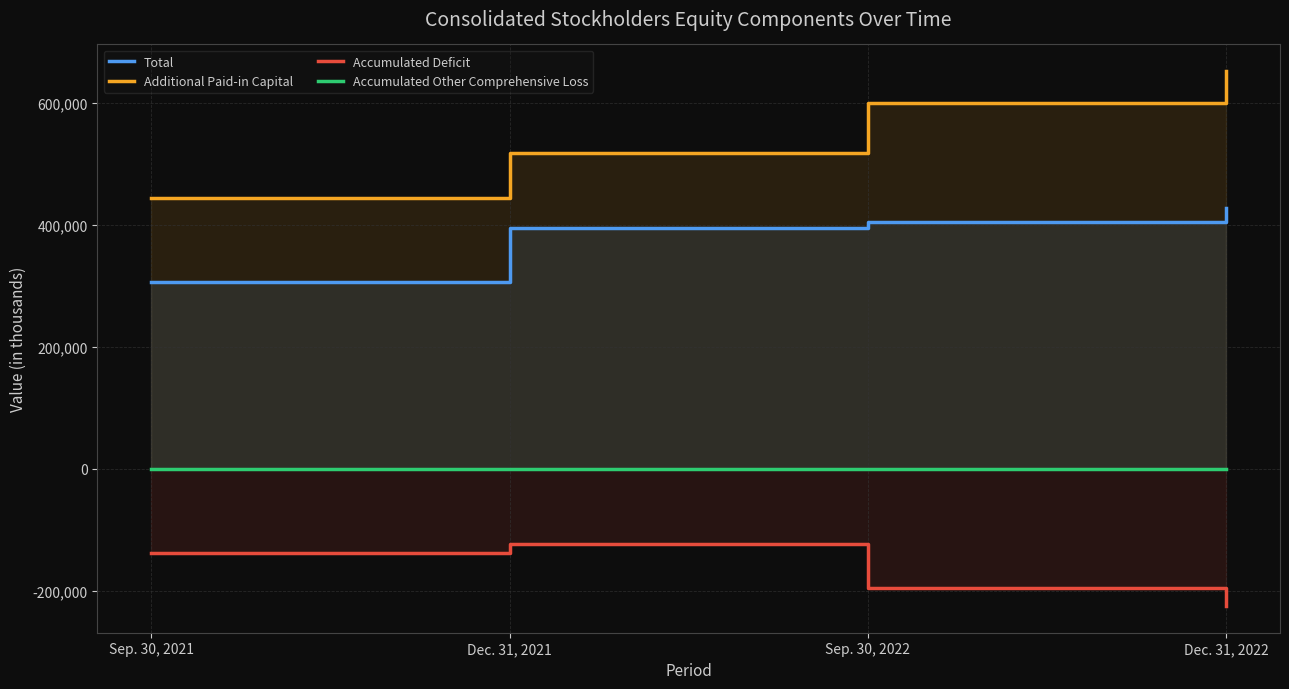

True or false: Accumulated Deficit has a value of -196054 at Sep. 30, 2022.

True